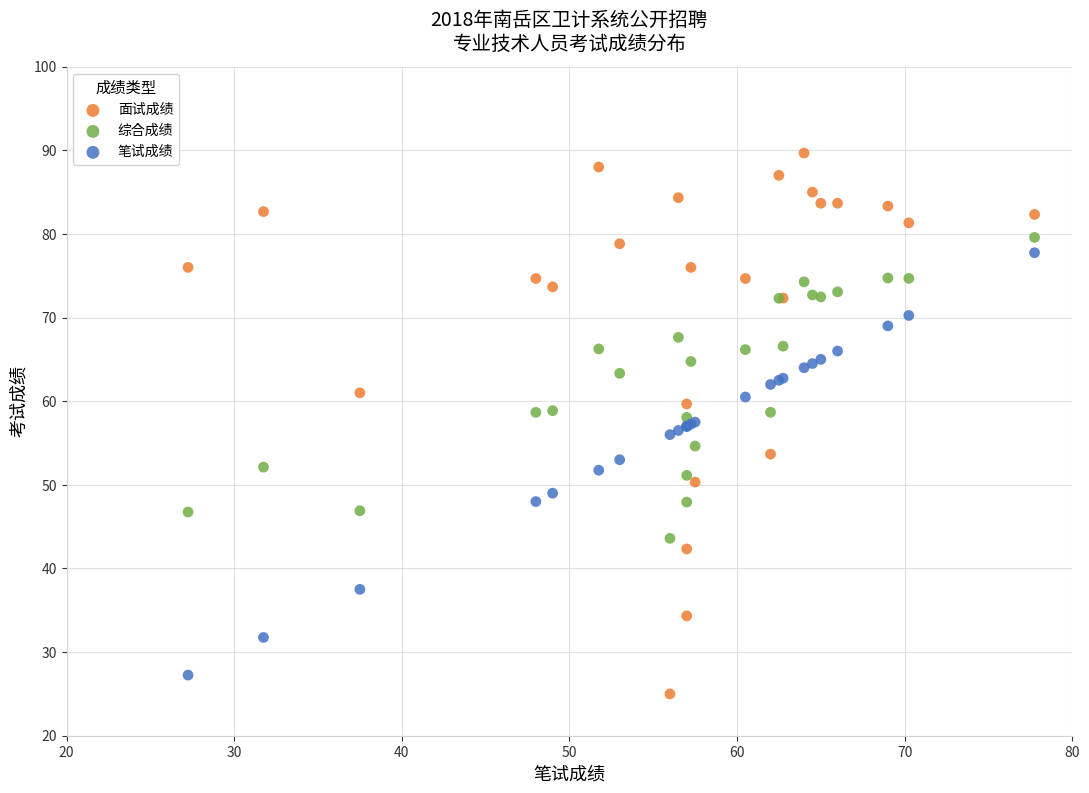

What is the X range (max minus min) for the scatter plot?

50.5